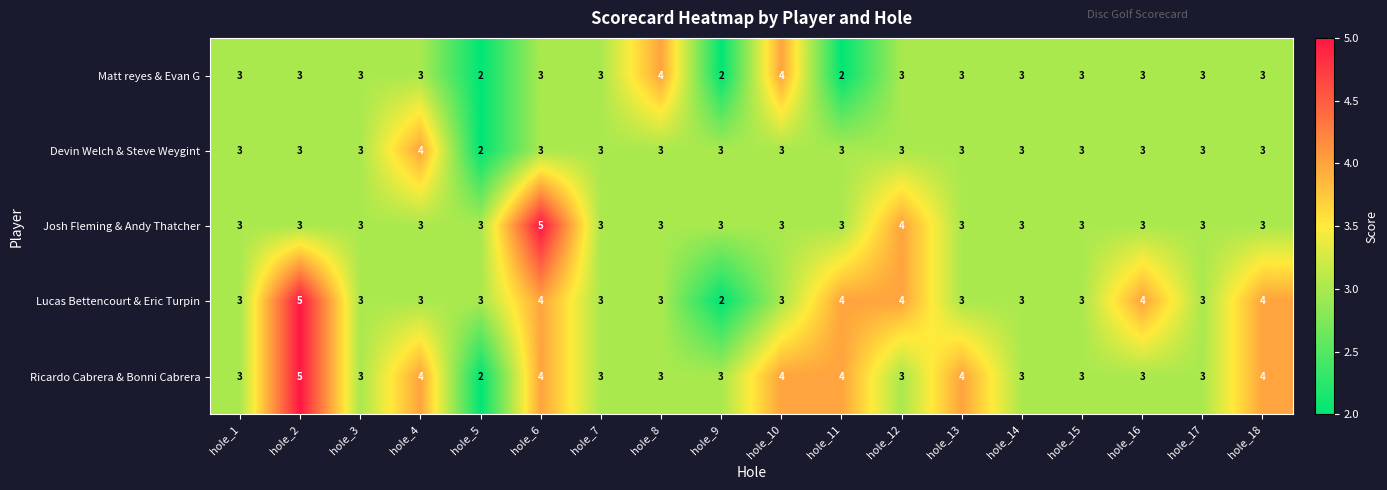

What is the maximum value for Devin Welch & Steve Weygint?

4